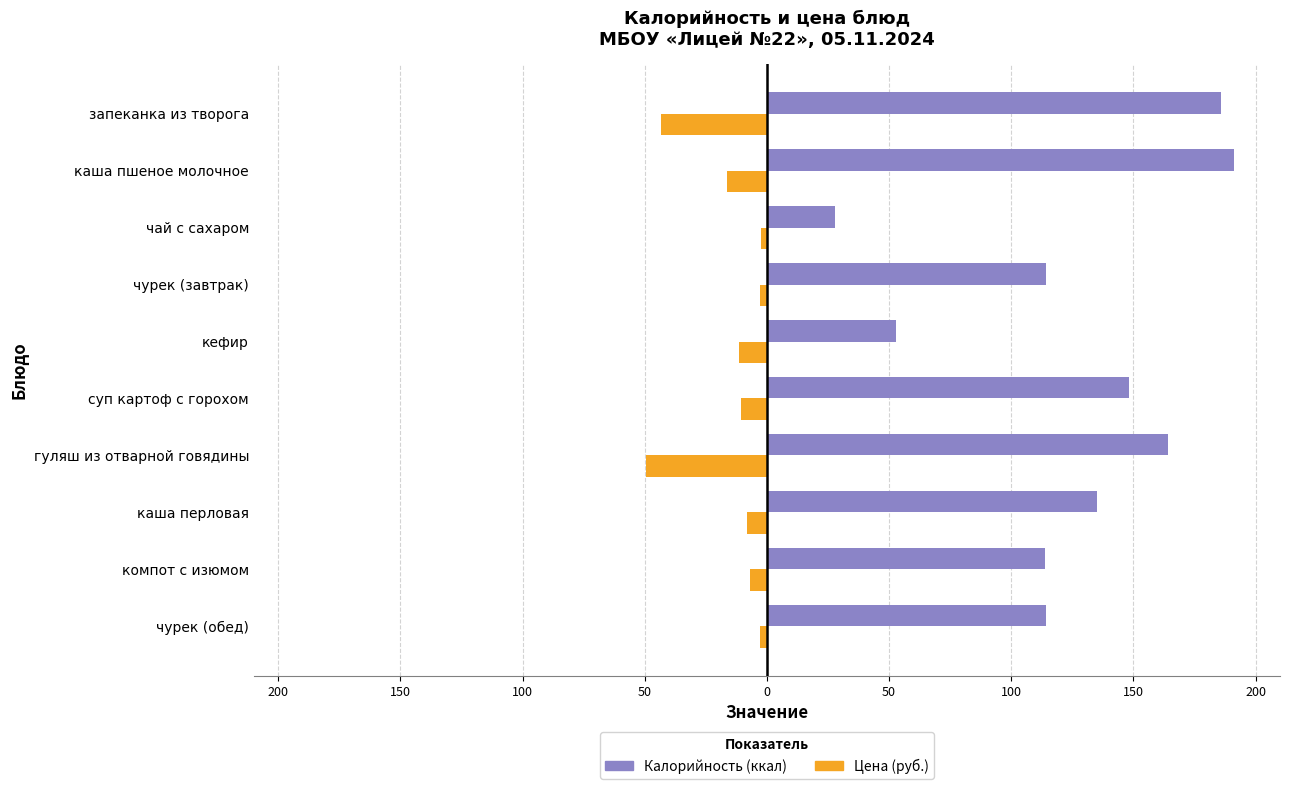

What are all the series names shown in the legend?

Калорийность (ккал), Цена (руб.)